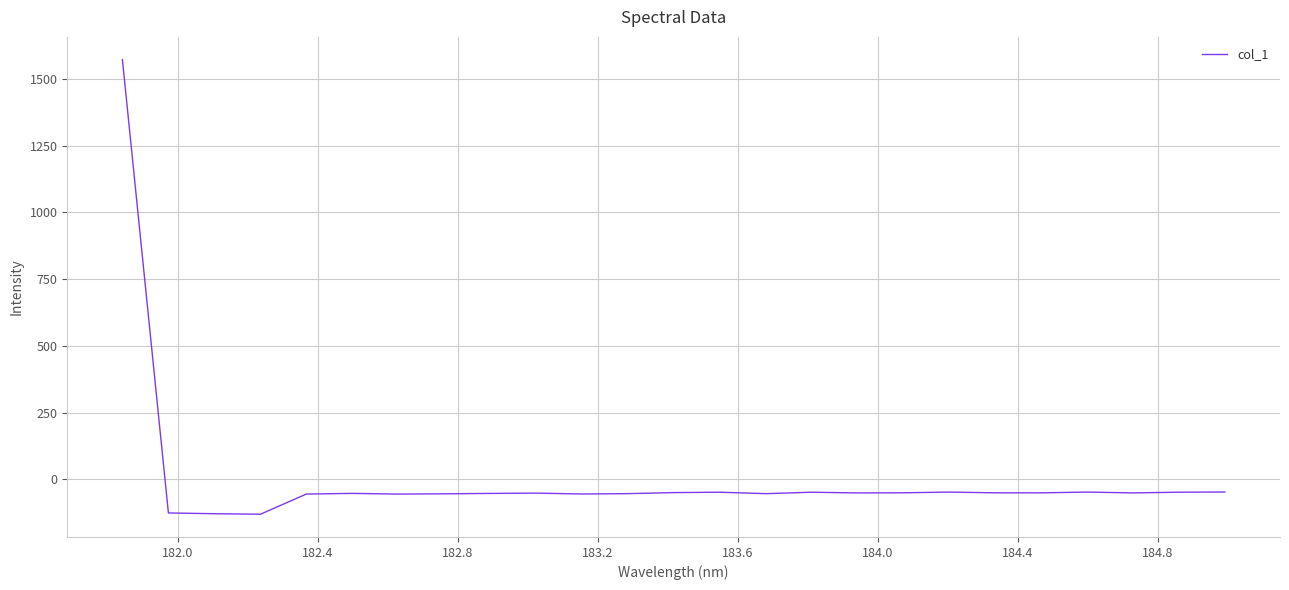

What is the smallest value displayed?

-130.1